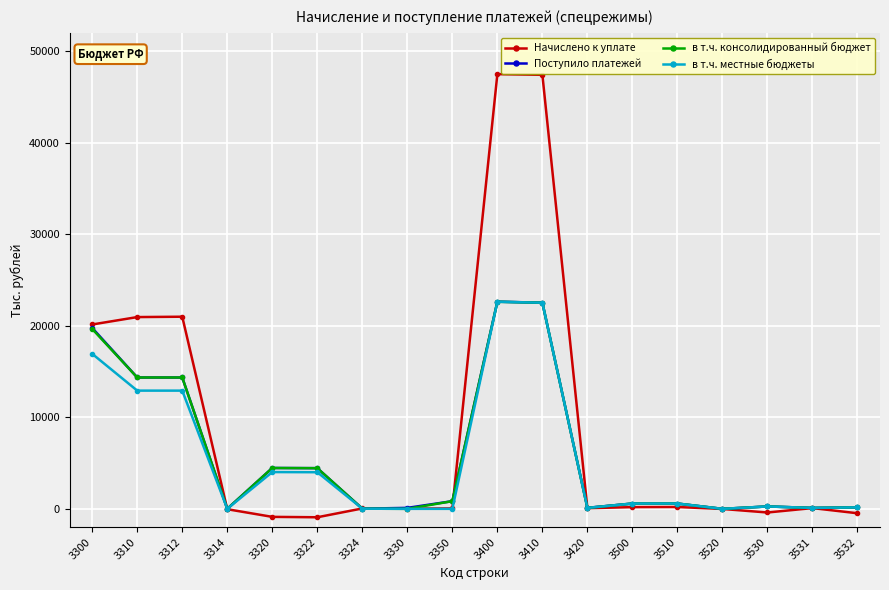

What are all the series names shown in the legend?

Начислено к уплате, Поступило платежей, в т.ч. консолидированный бюджет, в т.ч. местные бюджеты